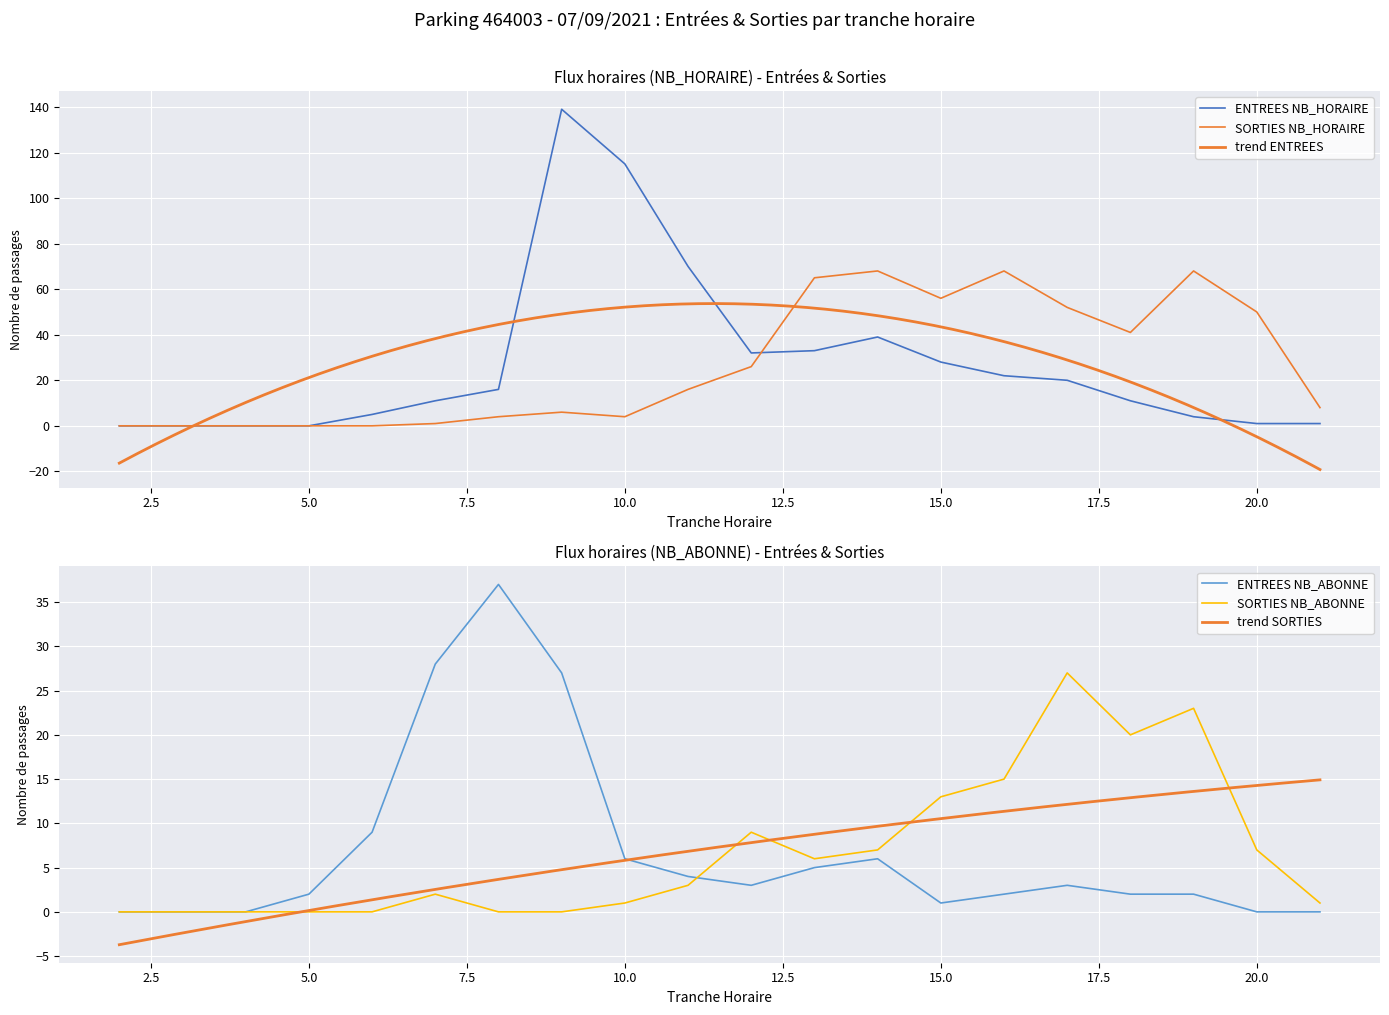

Does the chart display data point markers on the line(s)?

No